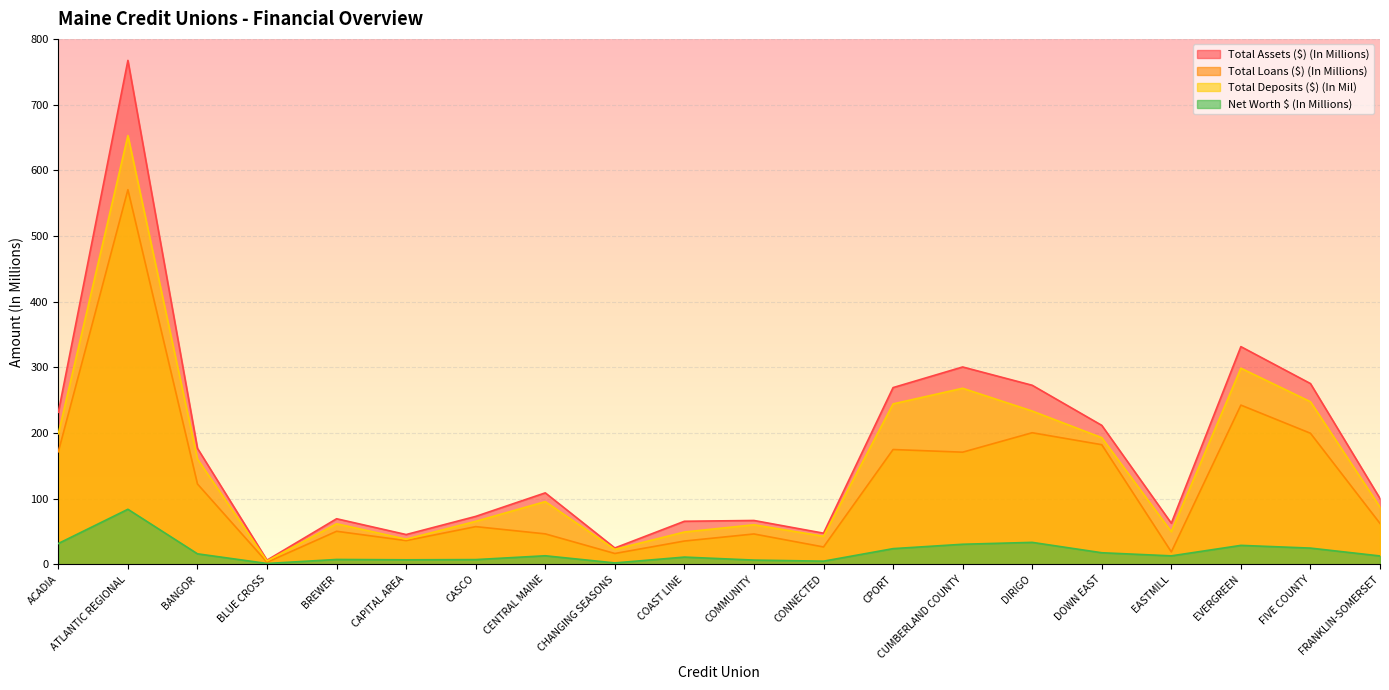

True or false: Net Worth $ (In Millions) has a value of 10.9 at COAST LINE.

True